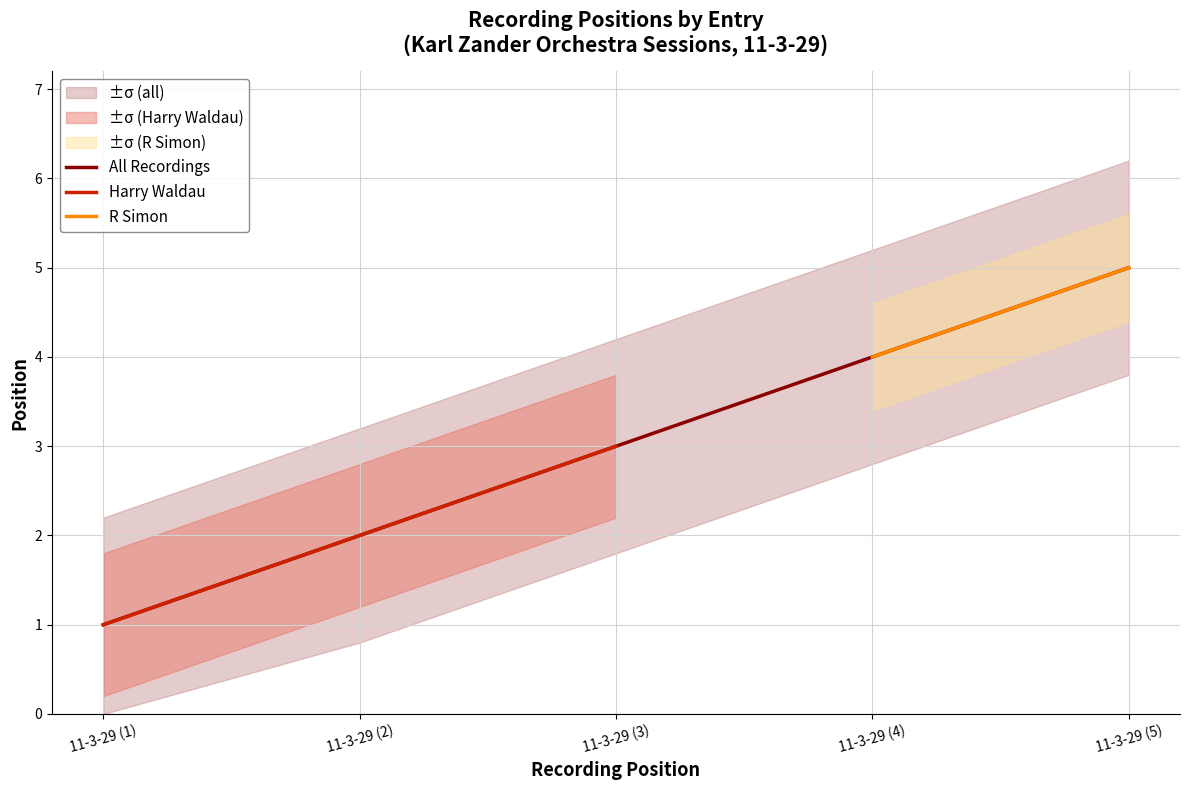

Rank the categories by value from highest to lowest.

11-3-29 (5), 11-3-29 (4), 11-3-29 (3), 11-3-29 (2), 11-3-29 (1)